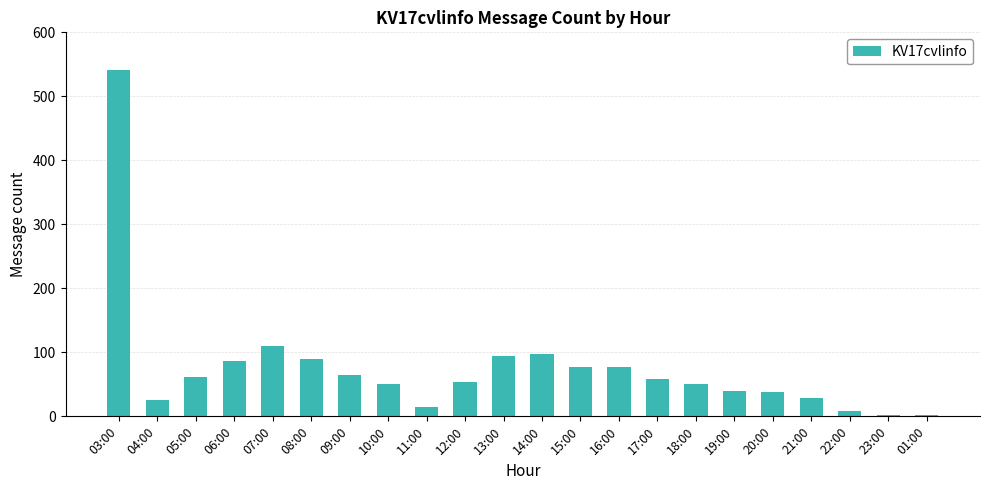

Where does the data first go above 59?

03:00